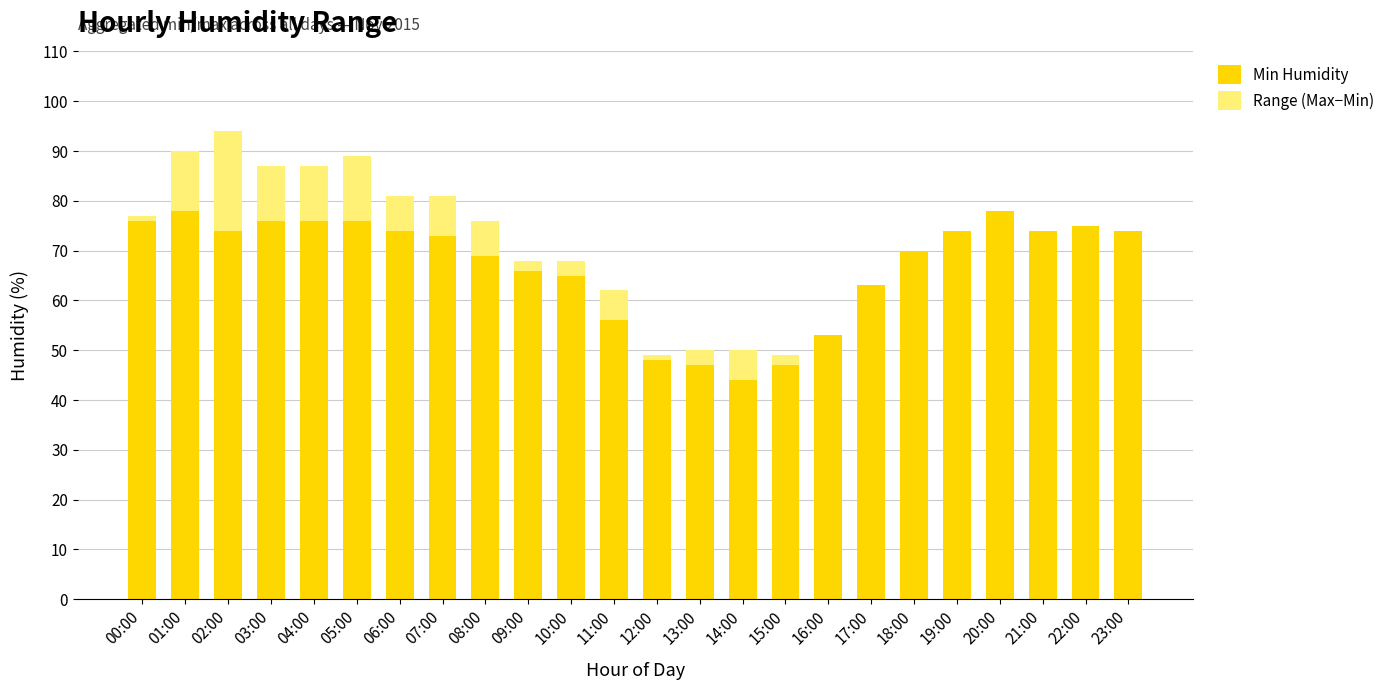

What is the maximum value for Min Humidity?

78